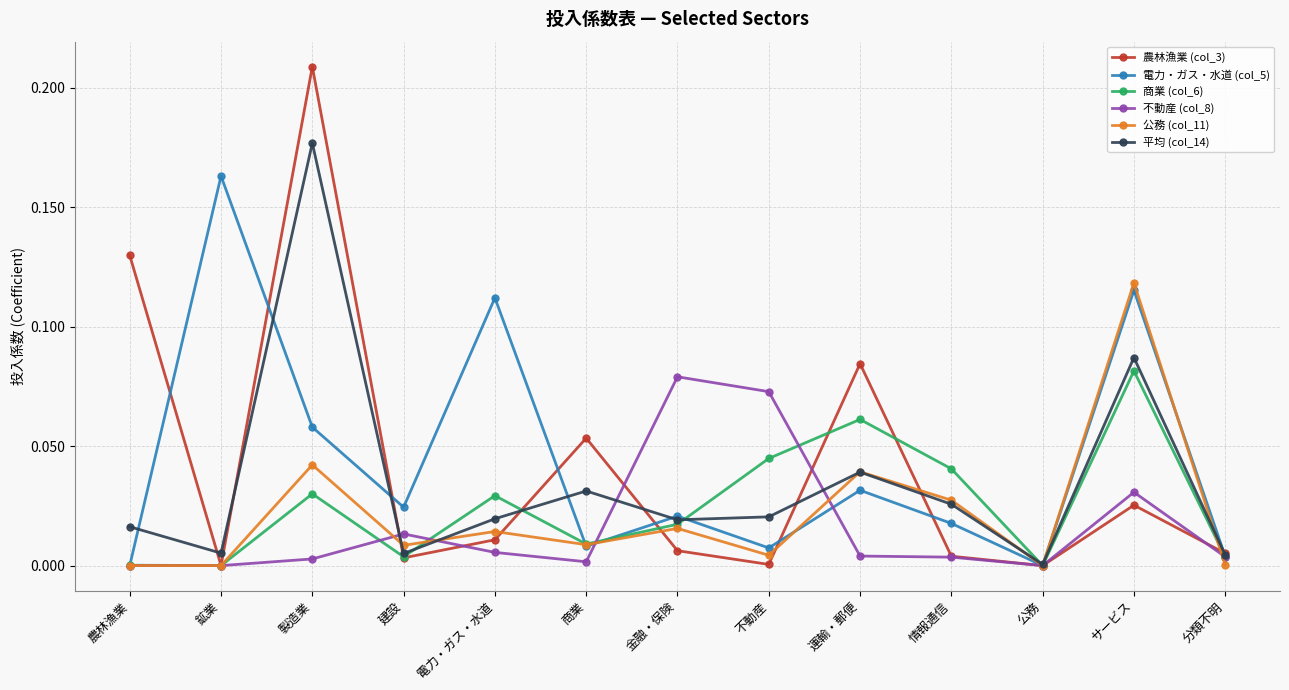

The value of 商業 (col_6) at 公務 is 0.0. True or false?

True